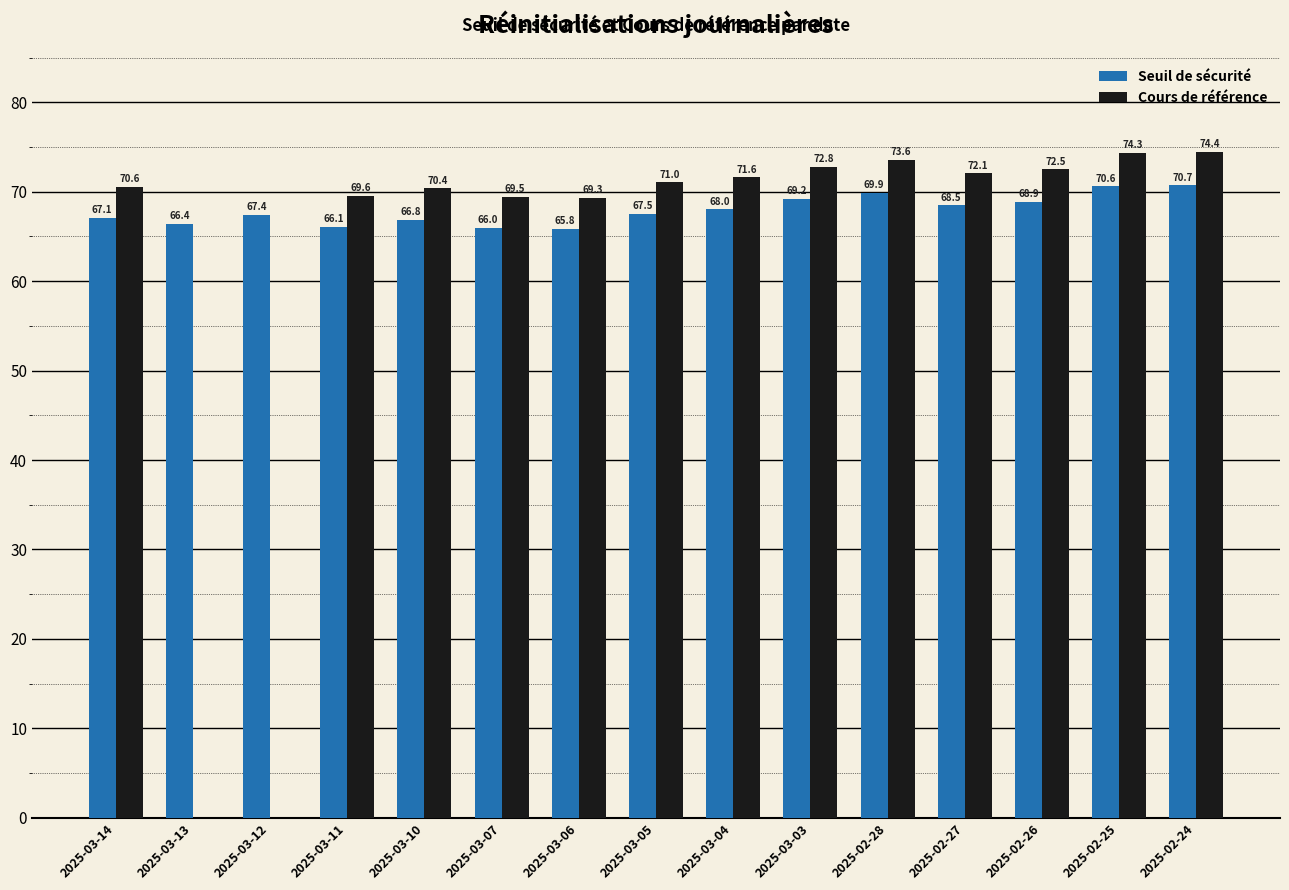

Reading left to right, extract all data points from this chart.

Seuil de sécurité: 2025-03-14=67.1	2025-03-13=66.4	2025-03-12=67.4	2025-03-11=66.1	2025-03-10=66.8	2025-03-07=66.0	2025-03-06=65.8	2025-03-05=67.5	2025-03-04=68.0	2025-03-03=69.2	2025-02-28=69.9	2025-02-27=68.5	2025-02-26=68.9	2025-02-25=70.6	2025-02-24=70.7
Cours de référence: 2025-03-14=70.6	2025-03-13=0.0	2025-03-12=0.0	2025-03-11=69.6	2025-03-10=70.4	2025-03-07=69.5	2025-03-06=69.3	2025-03-05=71.0	2025-03-04=71.6	2025-03-03=72.8	2025-02-28=73.6	2025-02-27=72.1	2025-02-26=72.5	2025-02-25=74.3	2025-02-24=74.4